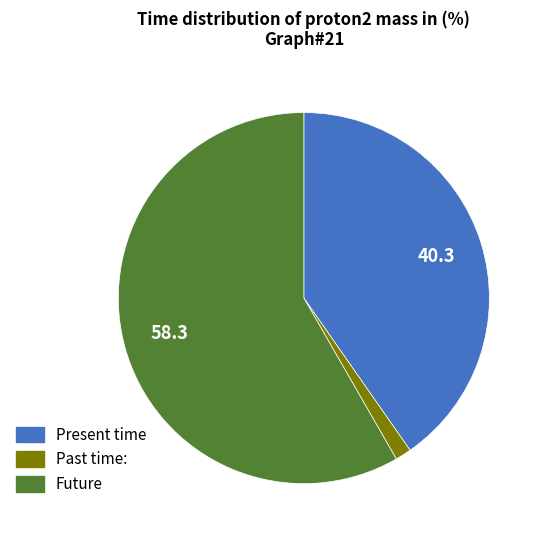

Do Present time and Past time: together represent more than half of the pie?

No